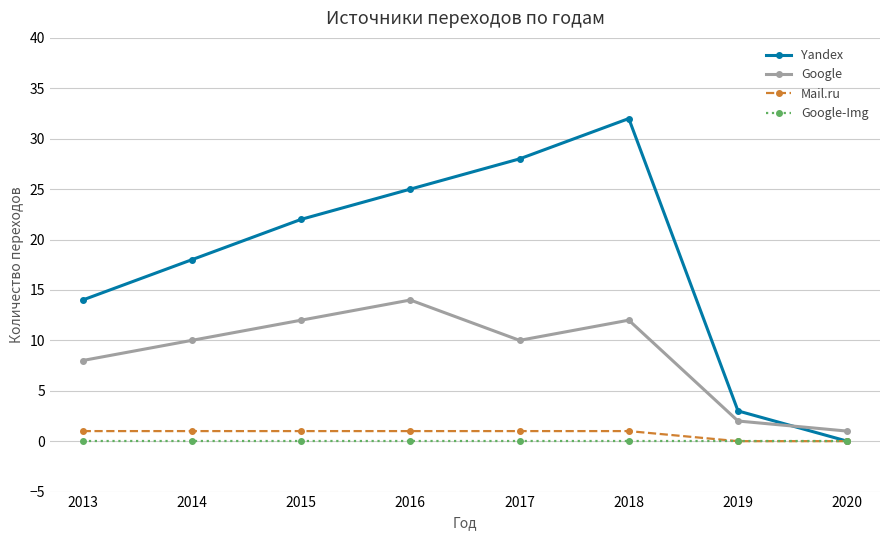

Which category has the highest value in the Google series?

2016